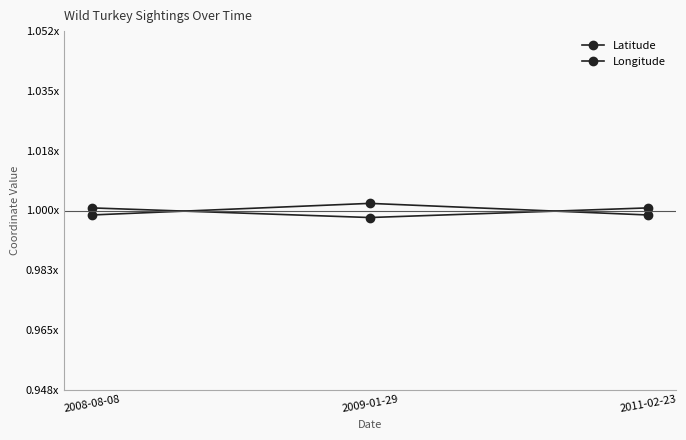

Reading left to right, list all the values displayed in this chart.

Latitude: 1.0	1.0	1.0
Longitude: 1.0	1.0	1.0